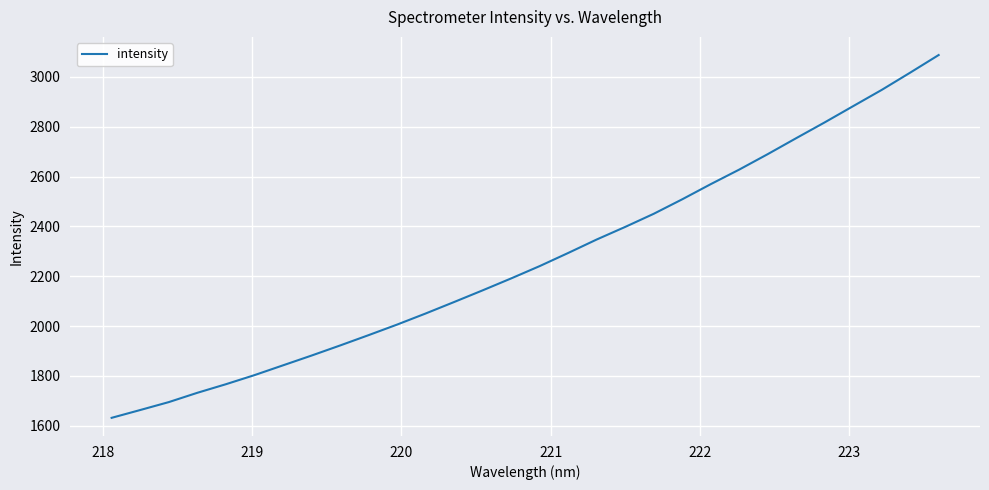

What is the difference between the maximum and minimum values?

1456.1